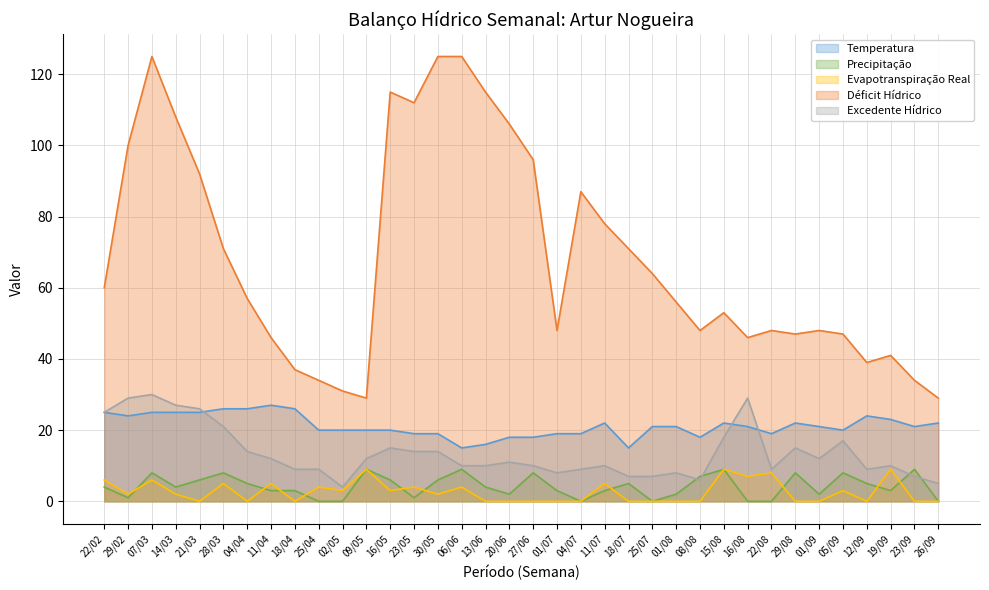

How many lines are shown in the chart?

5